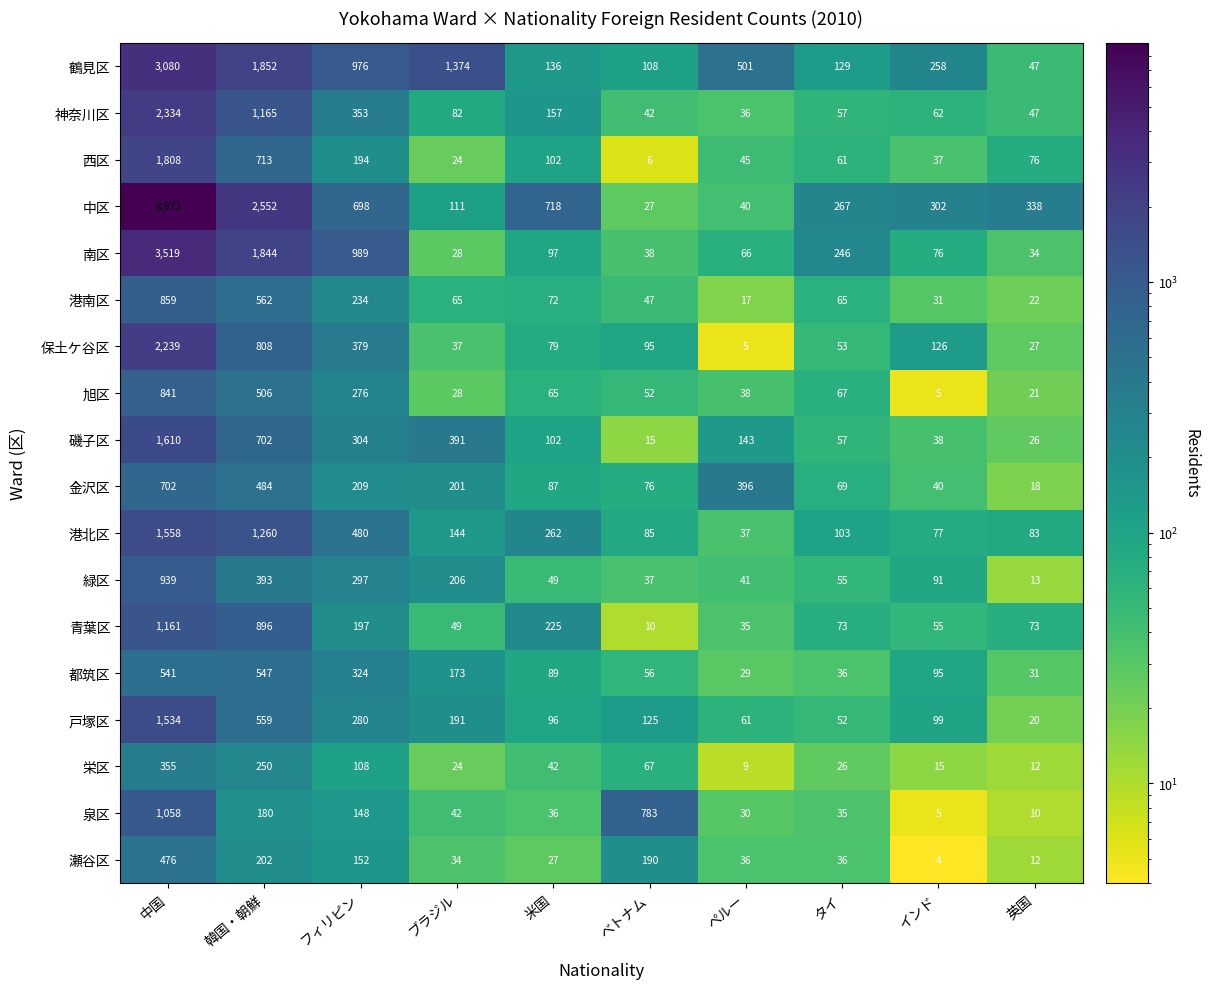

Rank the categories by 泉区 value from highest to lowest.

中国, ベトナム, 韓国・朝鮮, フィリピン, ブラジル, 米国, タイ, ペルー, 英国, インド